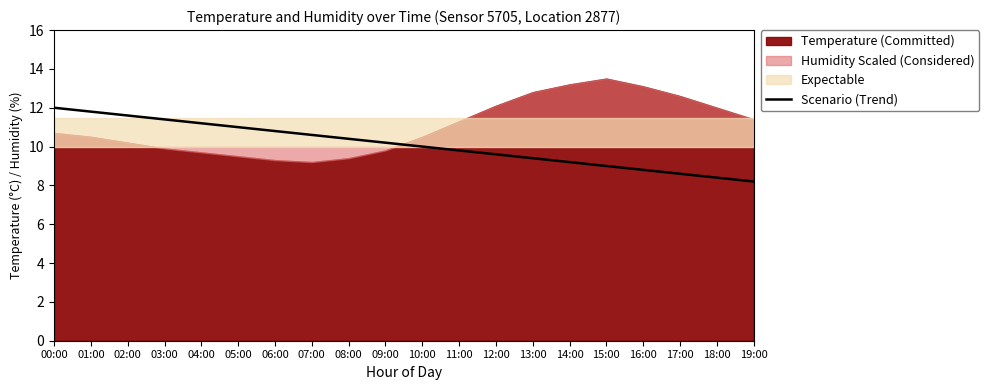

How many lines are shown in the chart?

1